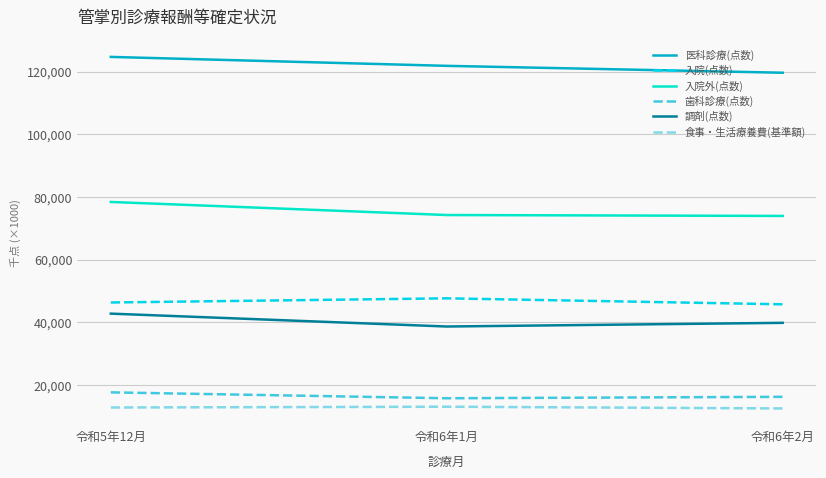

What is the greatest value displayed?

124660.2